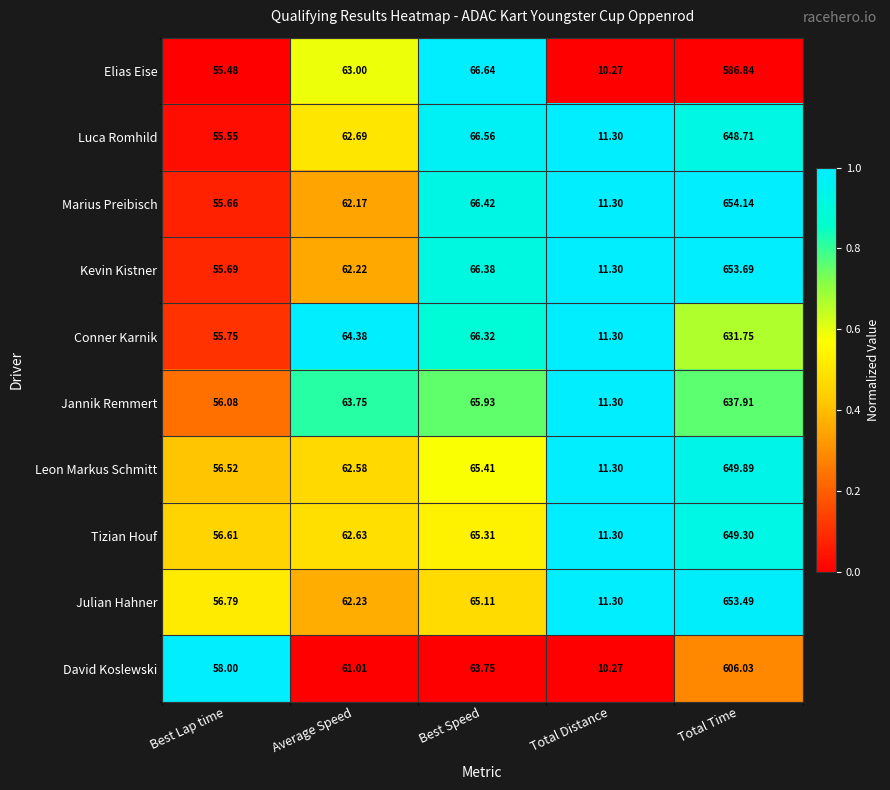

Which series has the largest total across all categories?

Marius Preibisch